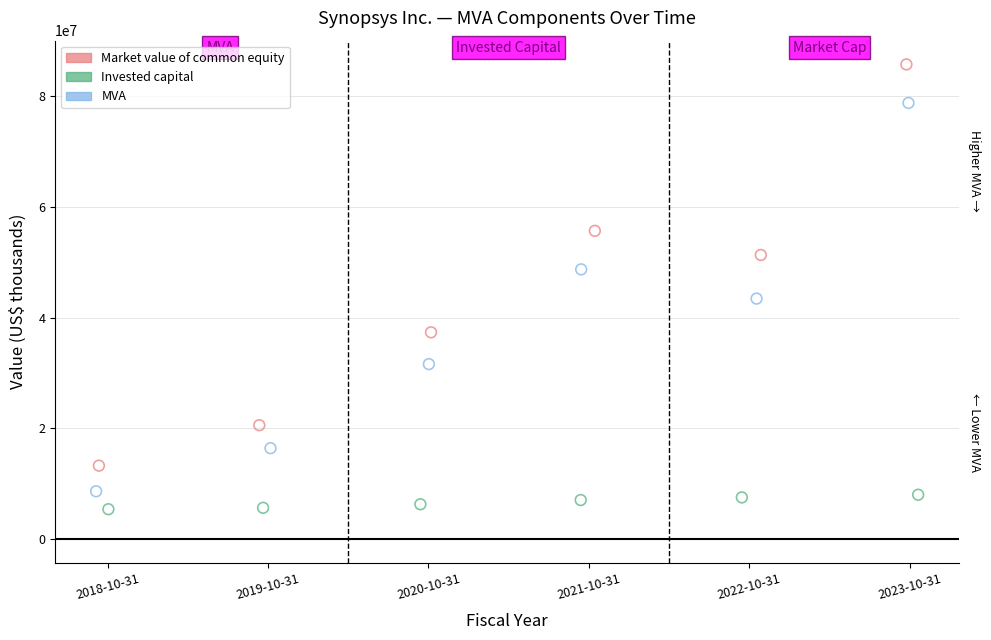

Which series has the widest spread of Y values?

Market value of common equity